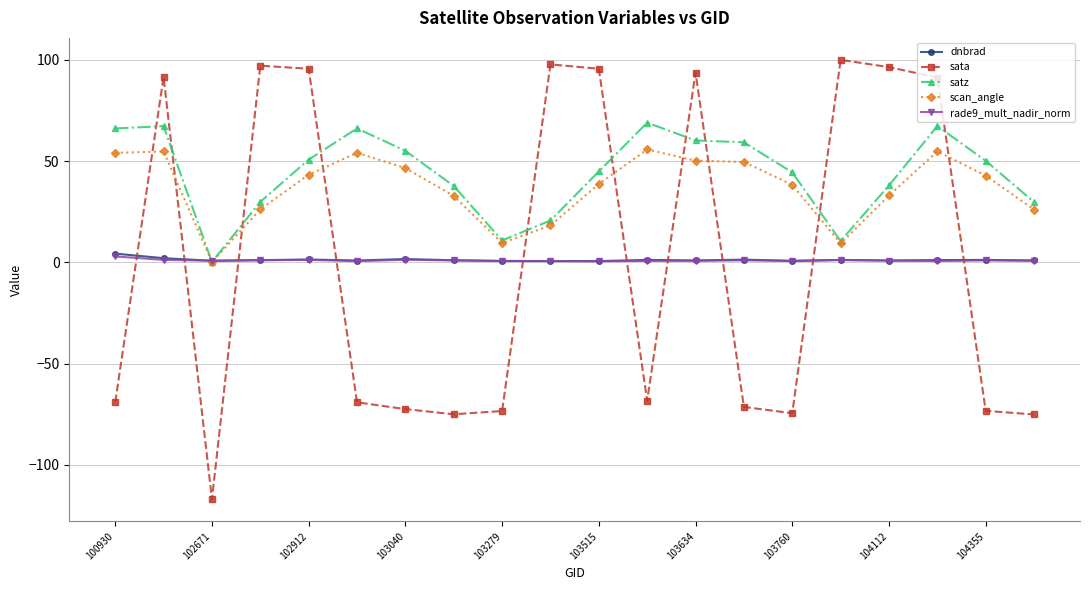

How many categories are shown in the chart?

20